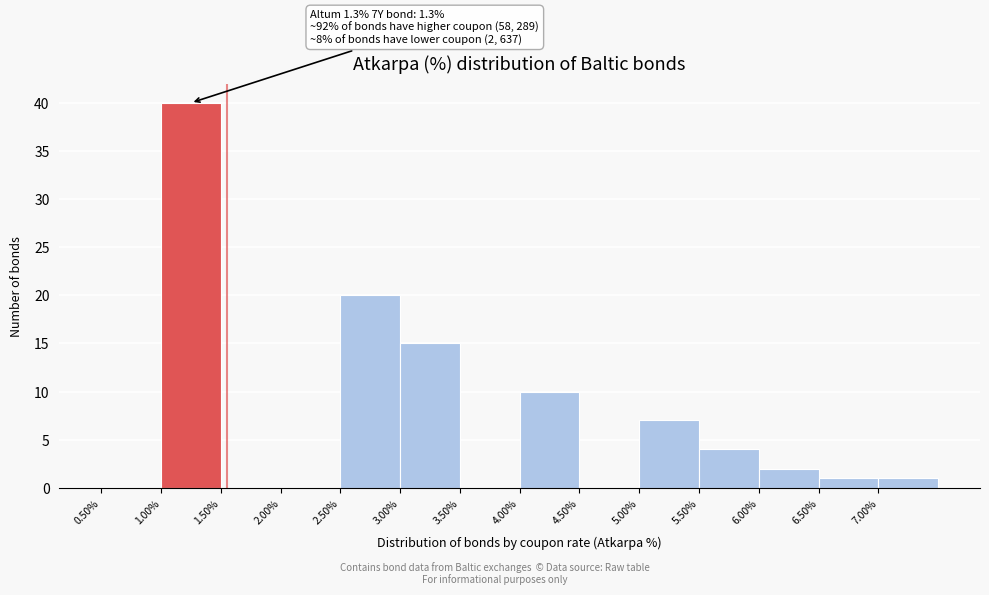

Which range on the x-axis has the tallest bar?

1.0 to 1.5